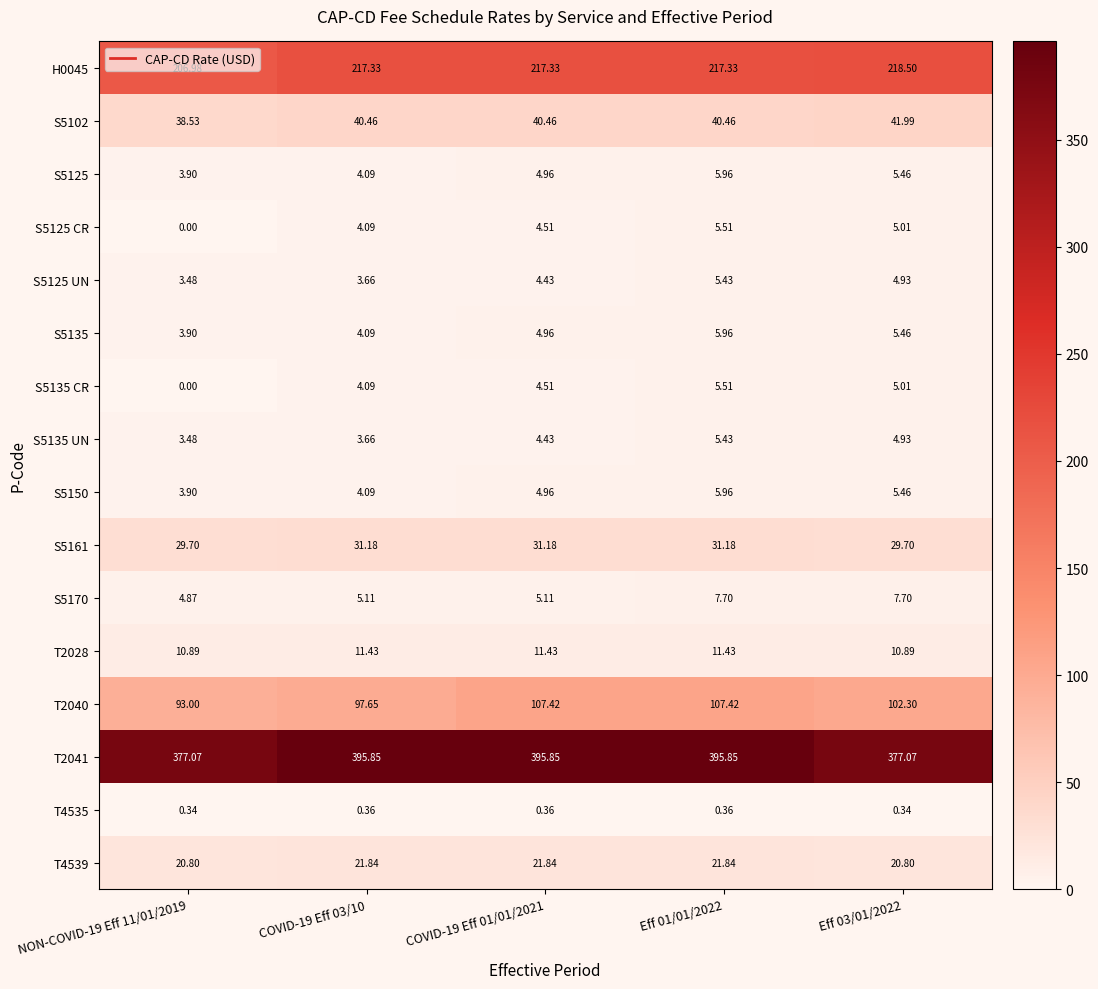

How many categories are shown in the chart?

5